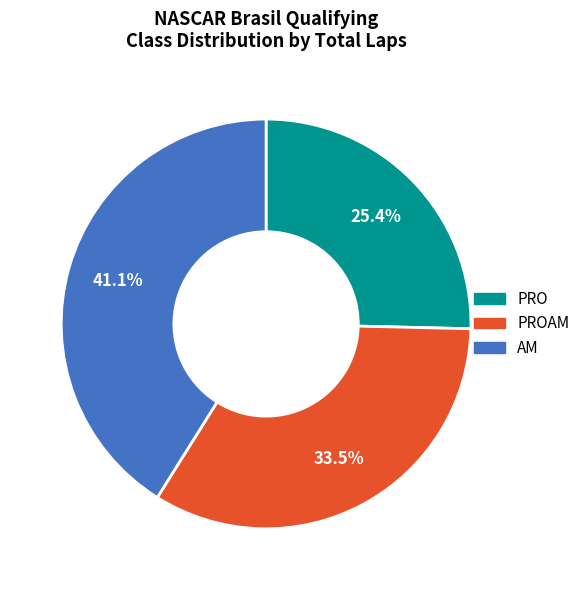

To the nearest percent, what is the difference between the largest and smallest slice percentages?

16%